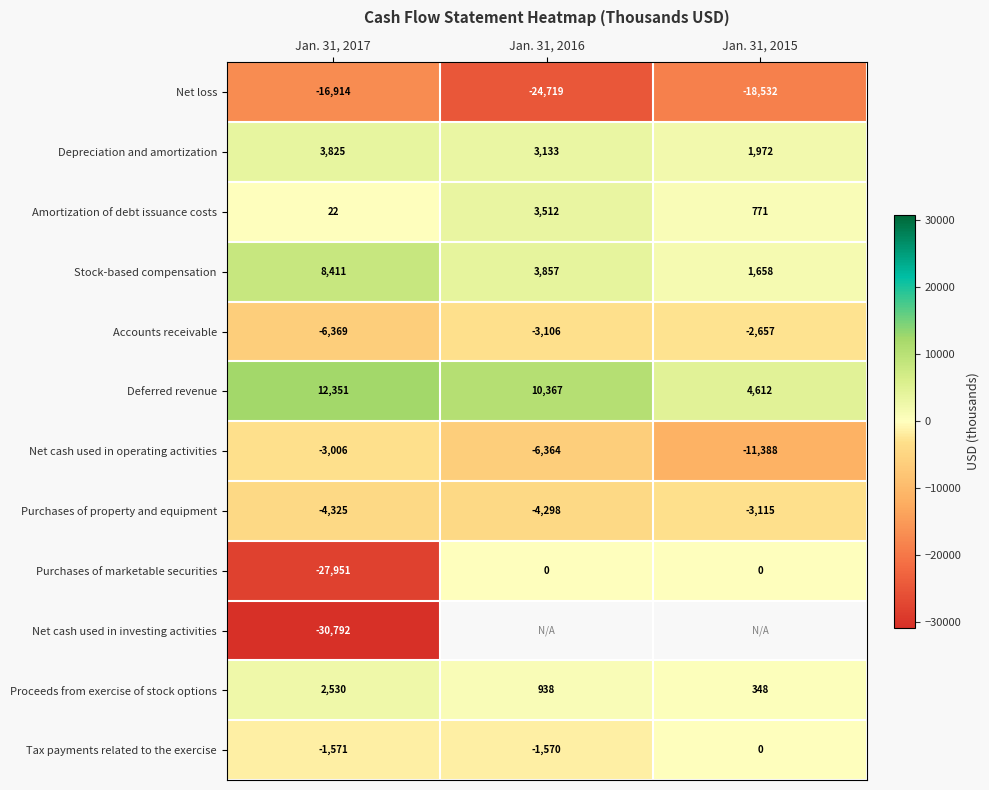

Read the Net loss value at Jan. 31, 2017, to the nearest 10.

-16910